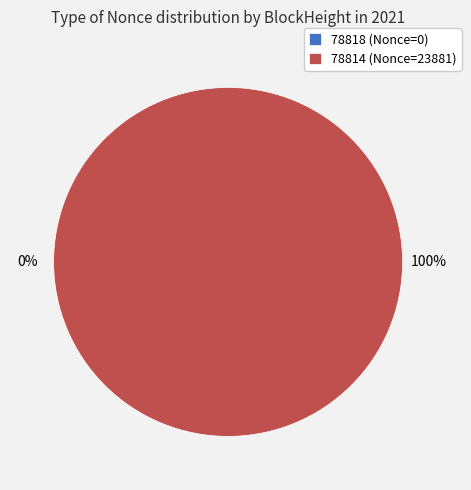

What is the total percentage of 78814 and 78818?

100.0%